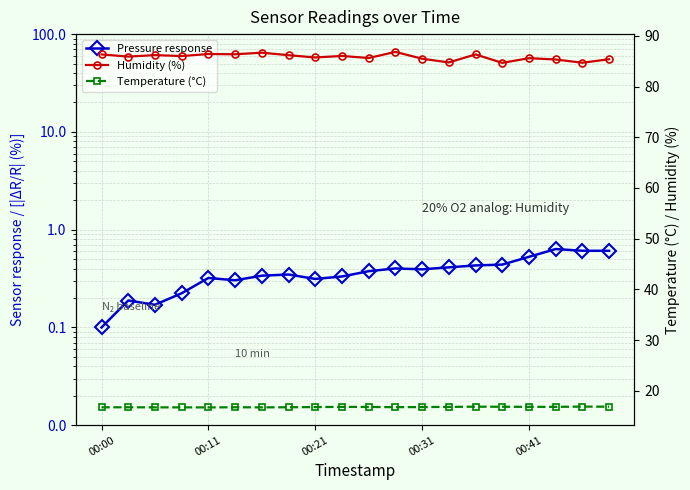

What are all the series names shown in the legend?

Pressure response, Humidity (%), Temperature (°C)